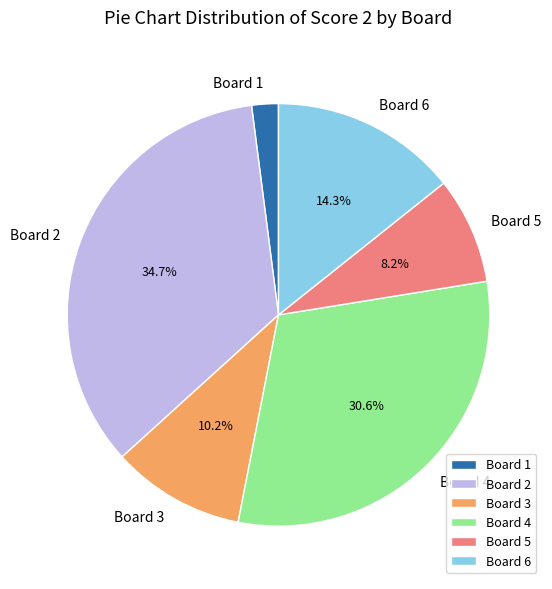

To the nearest percent, what is the combined percentage of Board 4 and Board 6?

45%